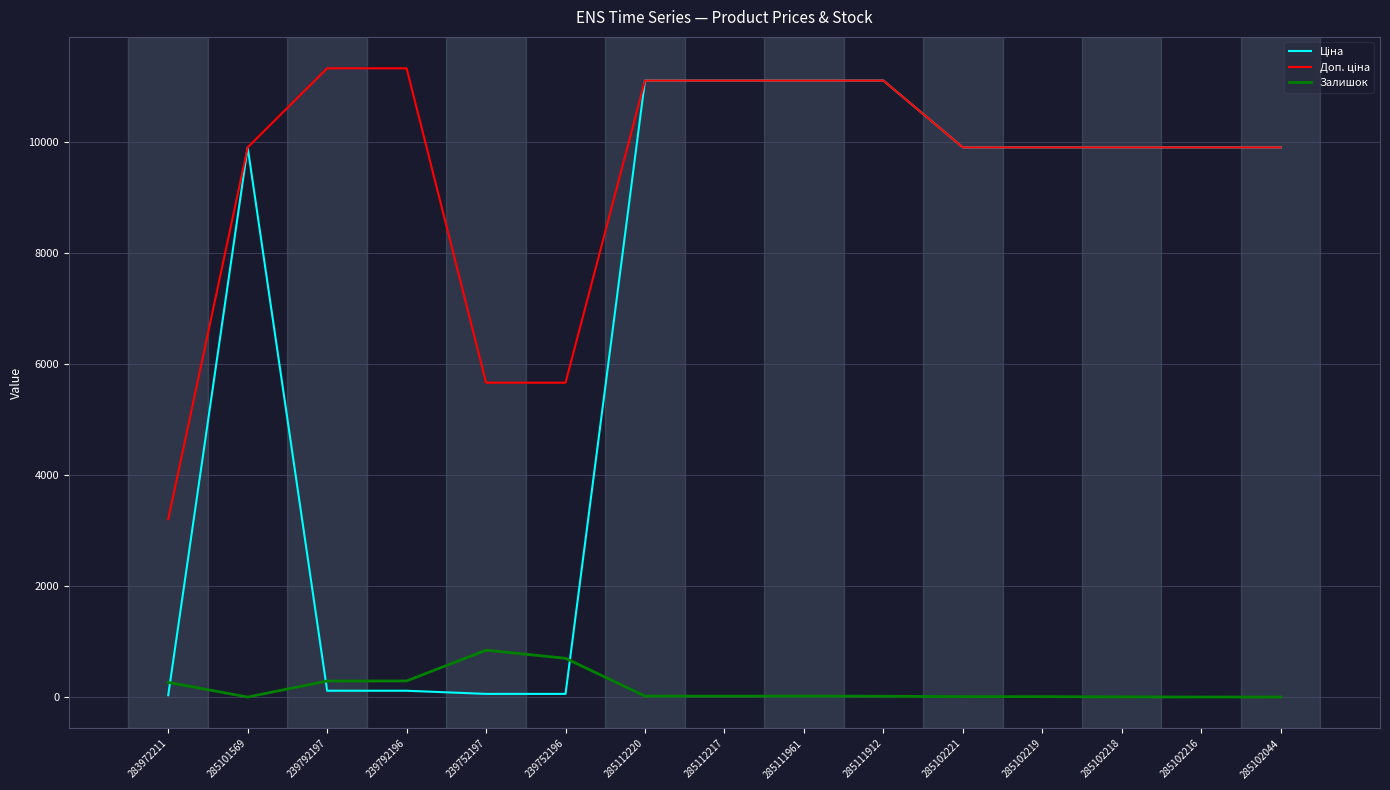

True or false: Залишок has a value of 290.0 at 239792196.

True